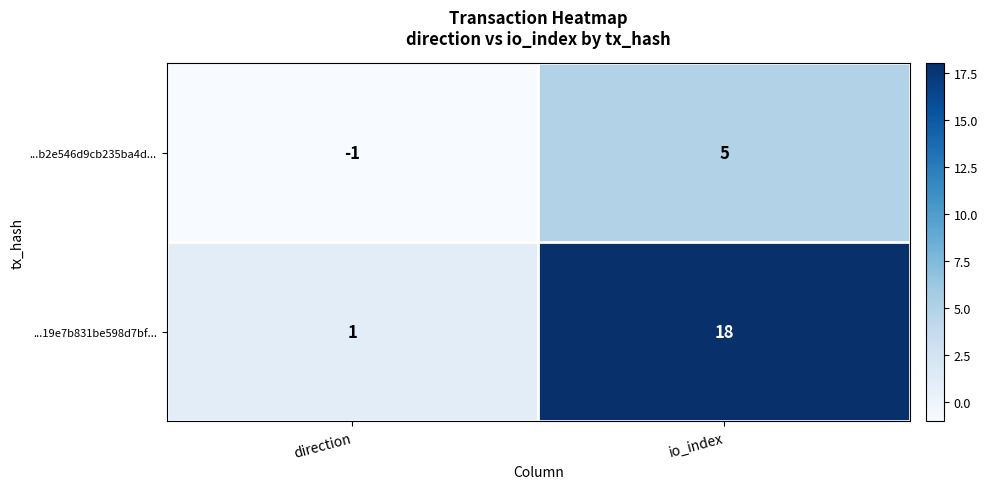

At which label is ...b2e546d9cb235ba4d... closest to 2?

direction